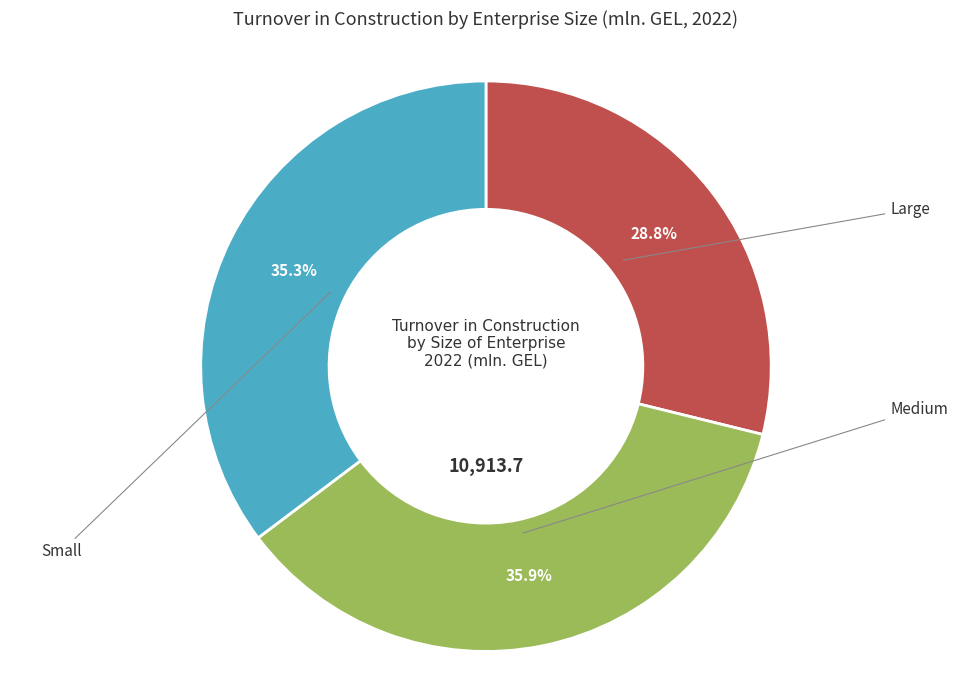

Is there a majority slice in this chart?

No